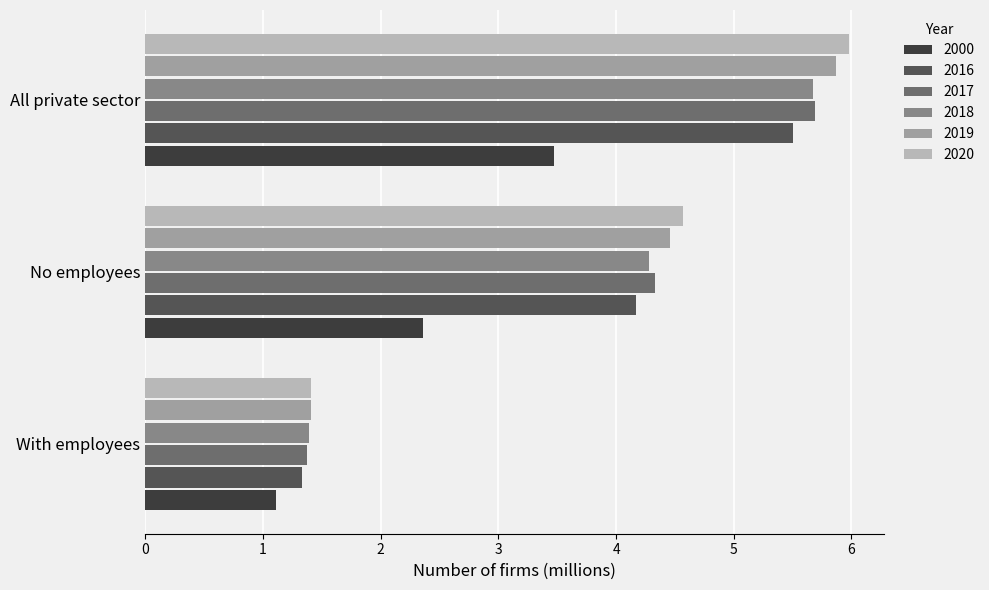

List the labels in order of 2016 value, smallest first.

With employees, No employees, All private sector